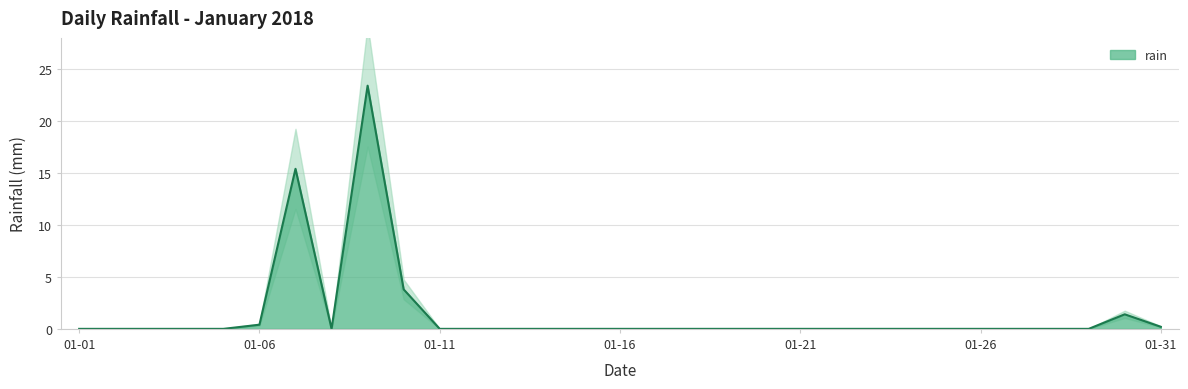

Is it true that rain equals 0.4 at 01-06?

True